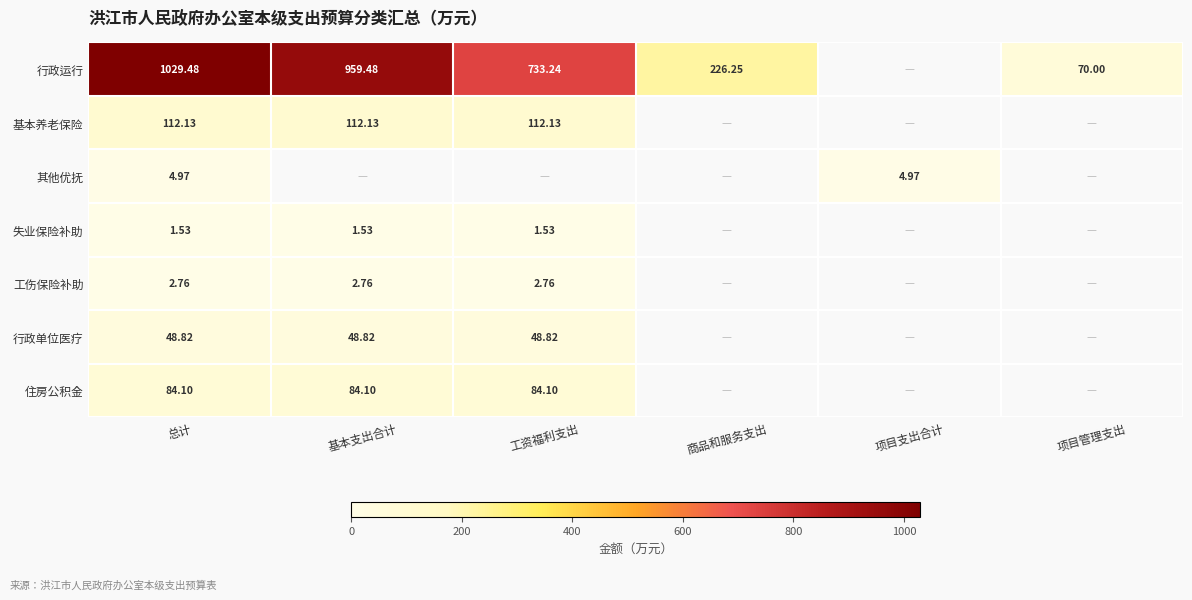

Is the value of 基本养老保险 at 项目管理支出 greater than the value of 行政单位医疗 at 工资福利支出?

No